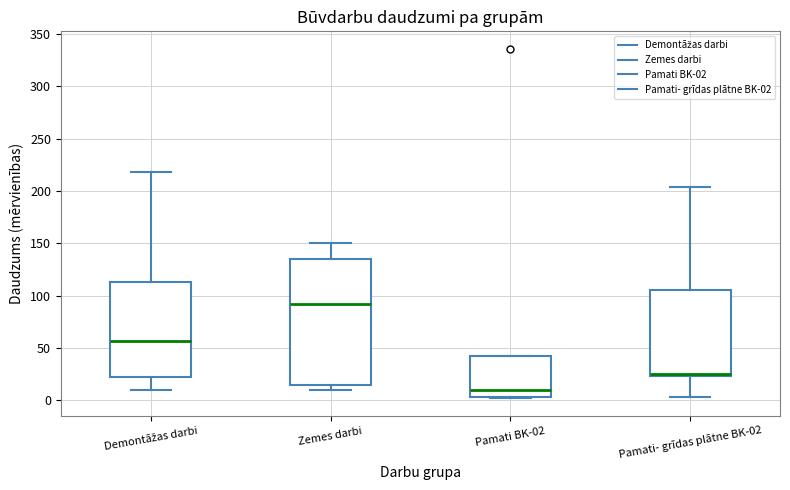

Which box's median line is the lowest?

Pamati BK-02